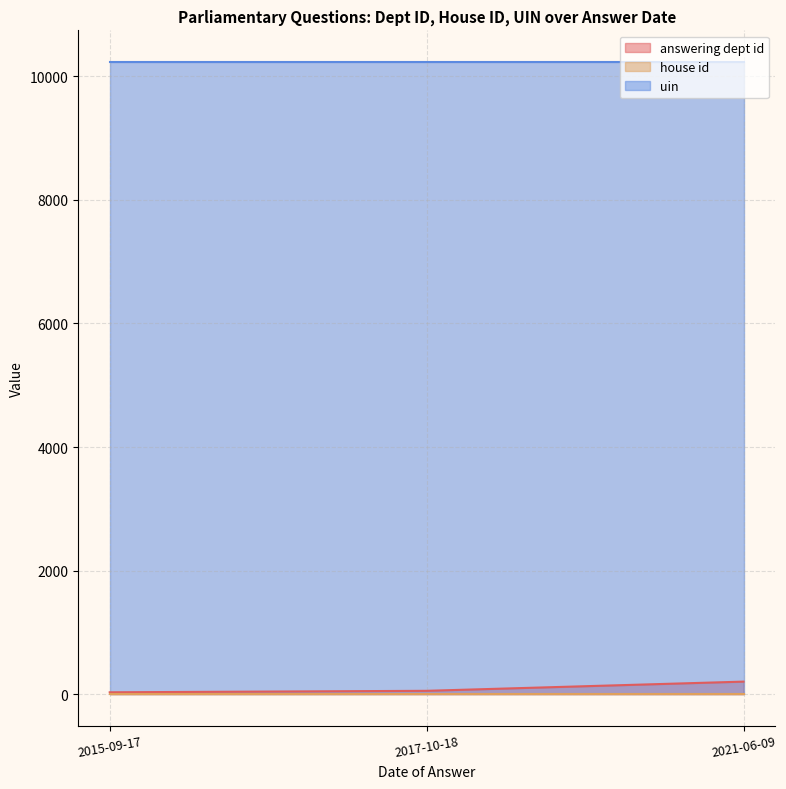

Reading left to right, what are all the values shown in this chart?

answering dept id: 2021-06-09=202	2017-10-18=53	2015-09-17=29
house id: 2021-06-09=1	2017-10-18=1	2015-09-17=1
uin: 2021-06-09=10234	2017-10-18=10234	2015-09-17=10234